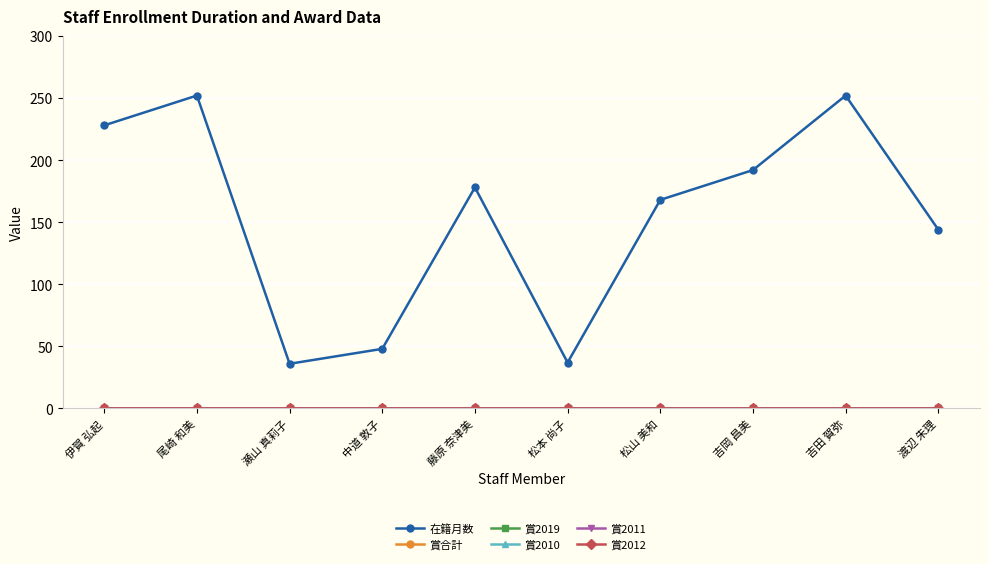

True or false: 賞合計 and 在籍月数 intersect in this chart.

False